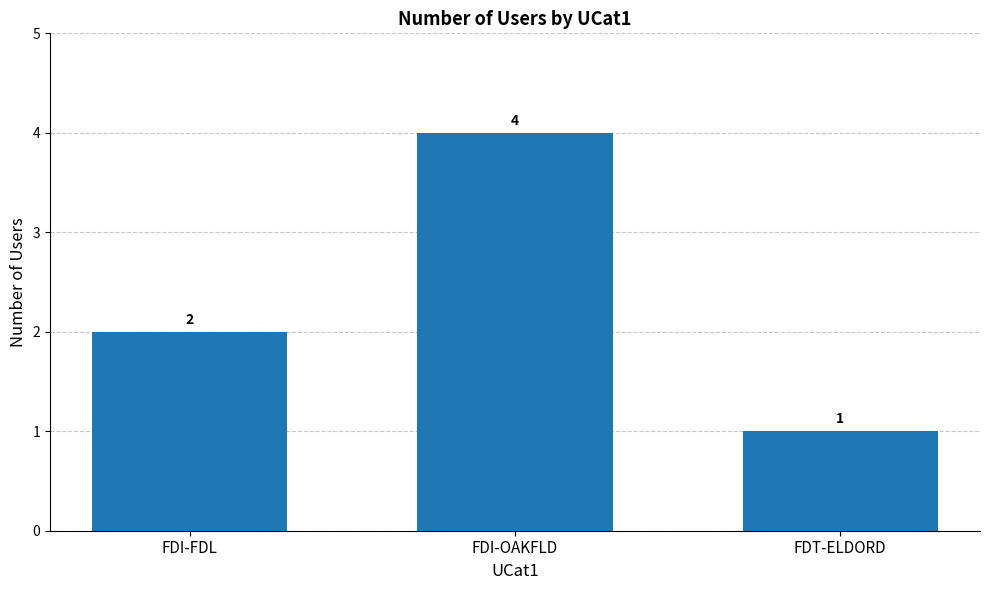

Read the value at FDI-OAKFLD.

4